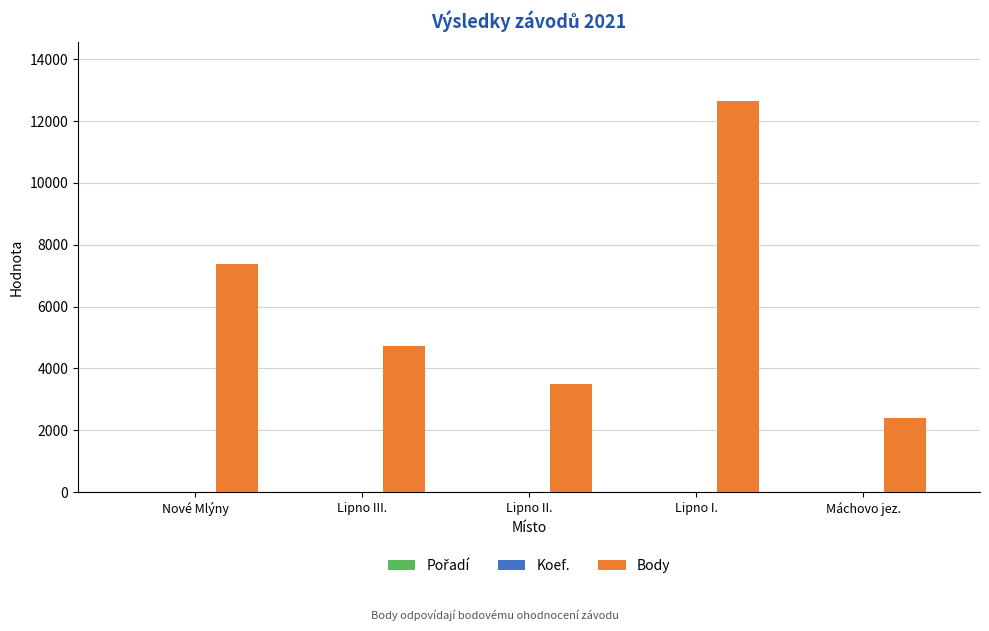

The Body series shows 7387 at Nové Mlýny. True or false?

True